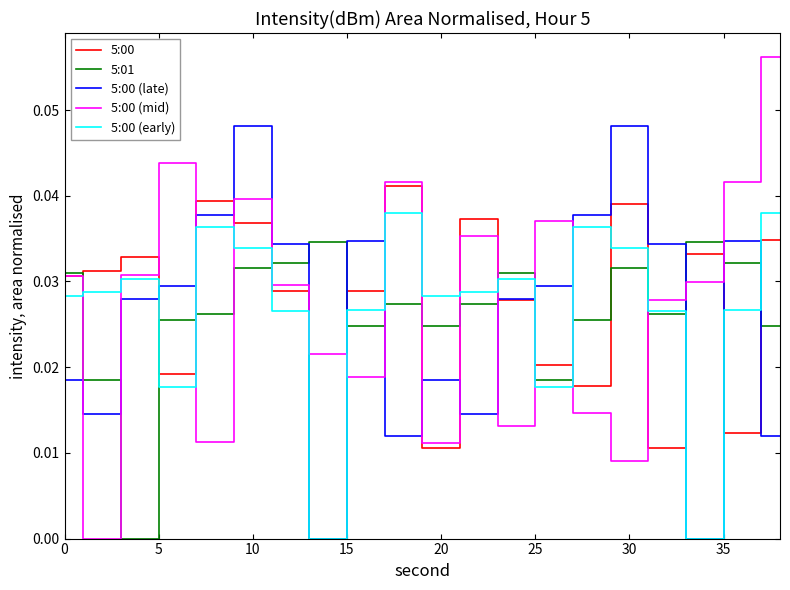

List the series in order of their peak value, lowest first.

5:01, 5:00 (early), 5:00, 5:00 (late), 5:00 (mid)